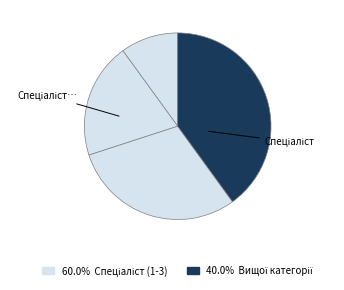

How many segments does this pie chart have?

4